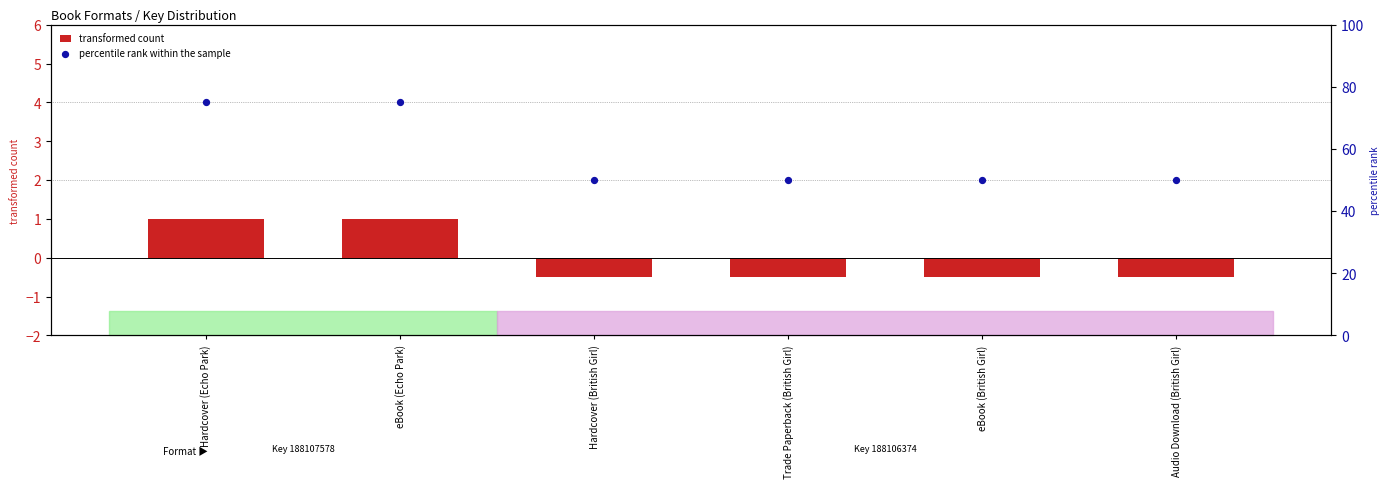

Which series has the widest spread of Y values?

percentile rank within the sample